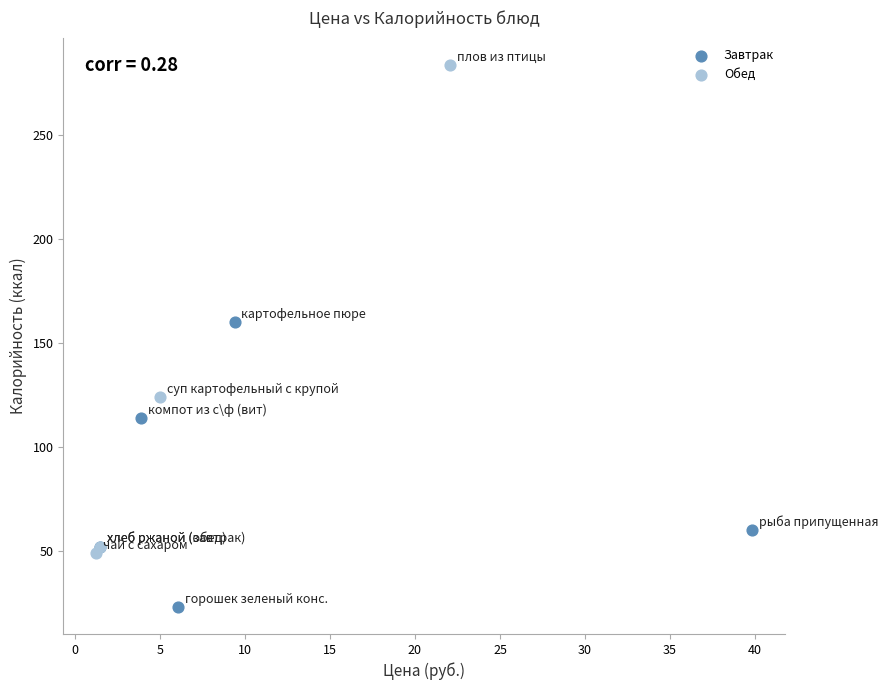

Which series contains the highest Y value?

Обед